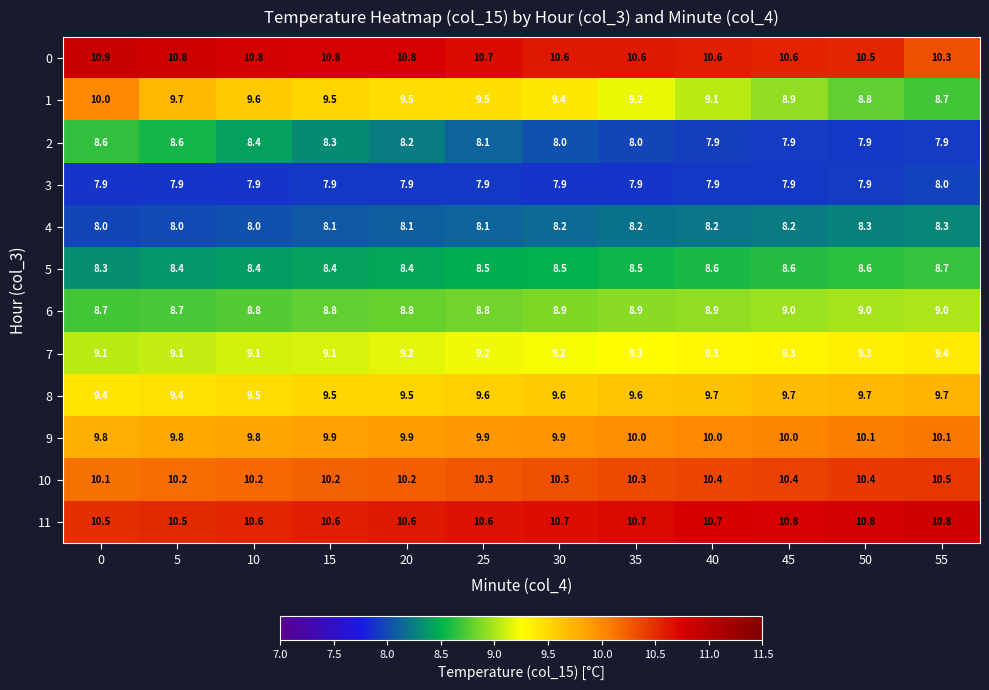

What is the spread (max minus min) of values at 20?

2.9